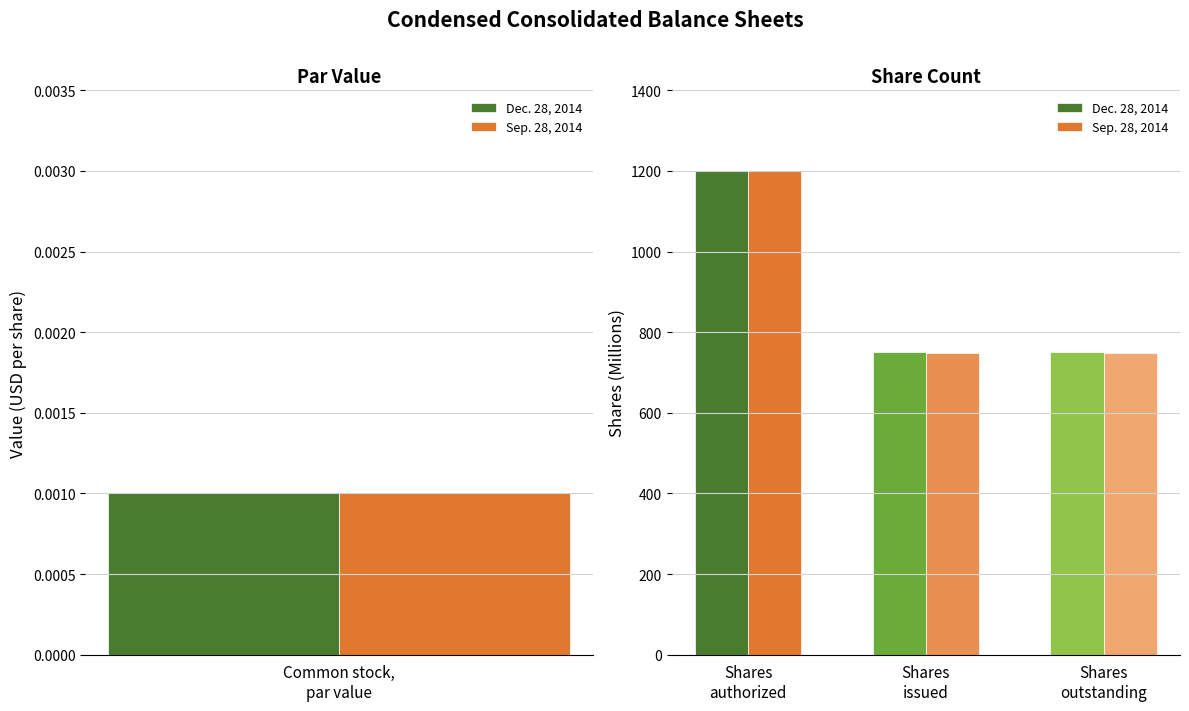

Which series has the largest range (max minus min)?

Dec. 28, 2014